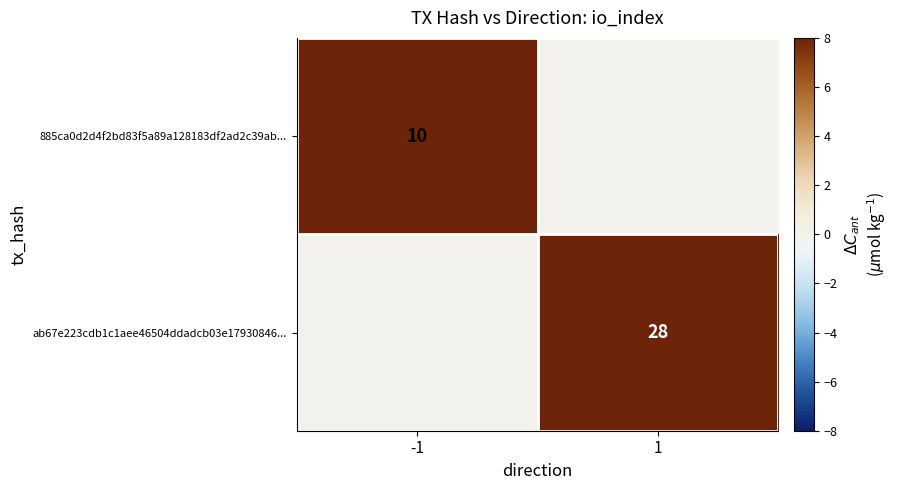

What is the maximum value shown in the chart?

28